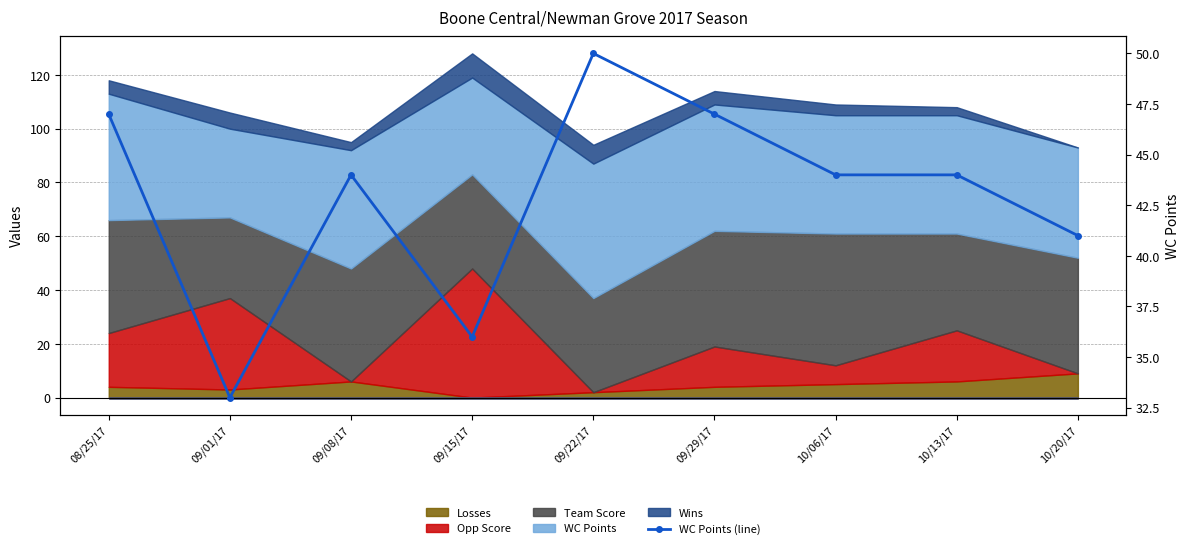

Rank the categories by value from highest to lowest.

09/22/17, 08/25/17, 09/29/17, 09/08/17, 10/06/17, 10/13/17, 10/20/17, 09/15/17, 09/01/17